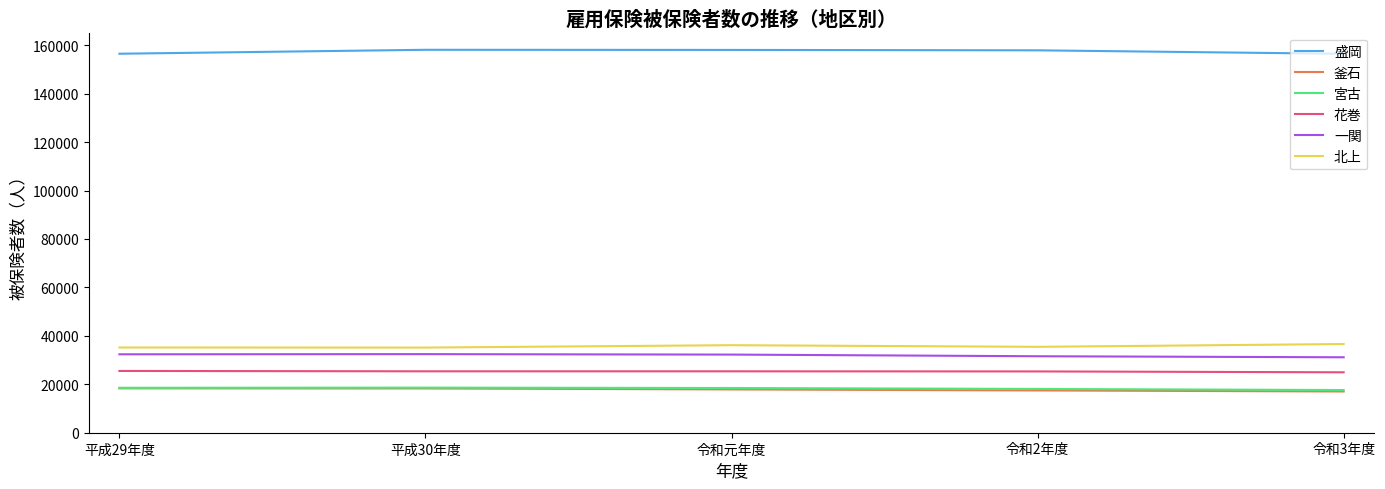

True or false: 宮古 and 一関 cross at least once.

False